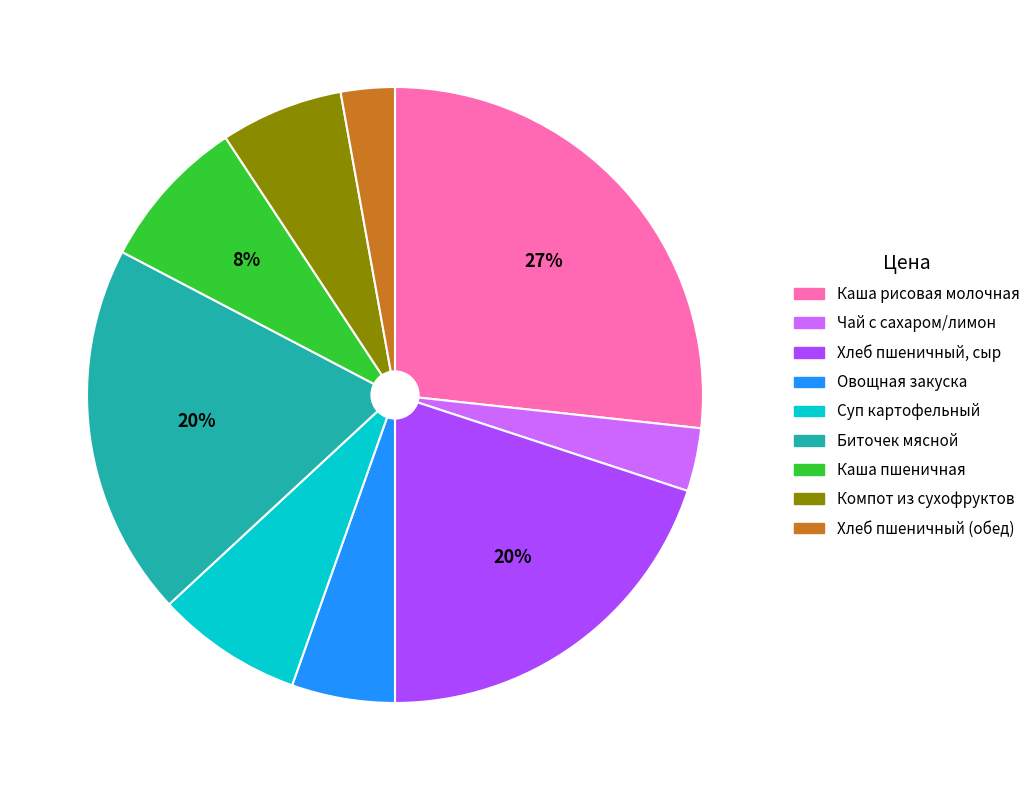

Is there any slice that represents more than half of the pie?

No